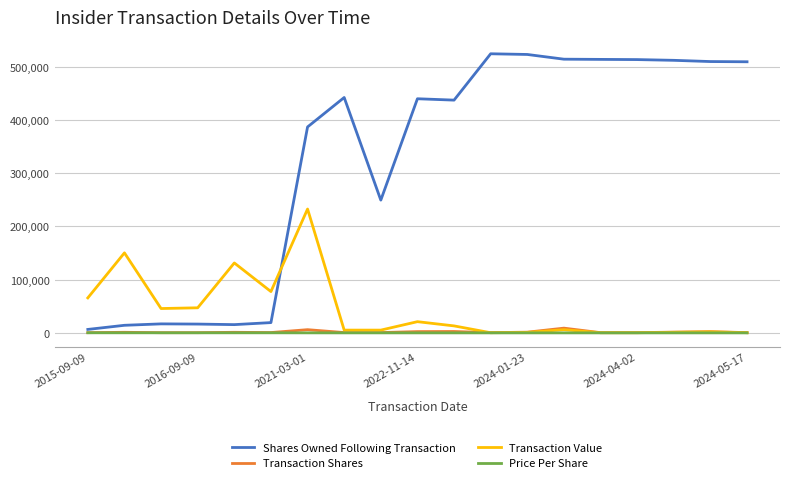

Which series has the largest range (max minus min)?

Shares Owned Following Transaction